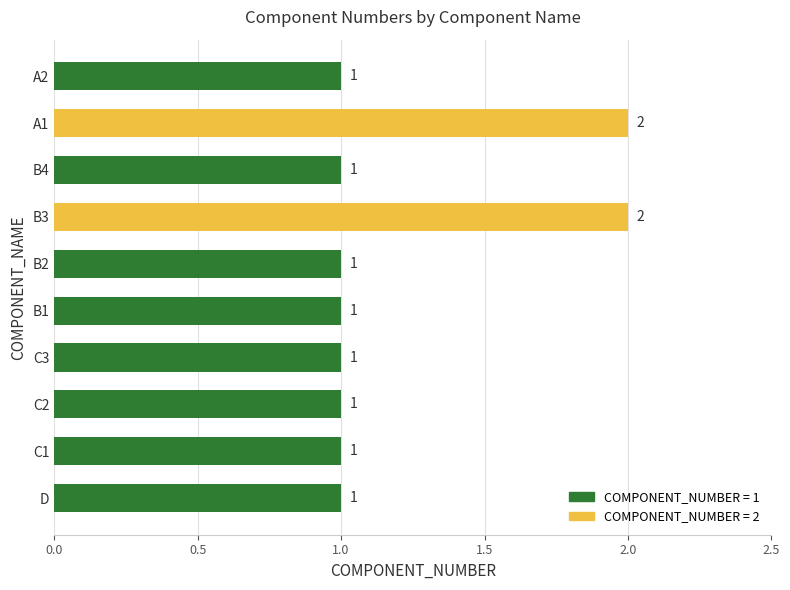

What is the ratio of the value at B3 to the value at D?

2.0